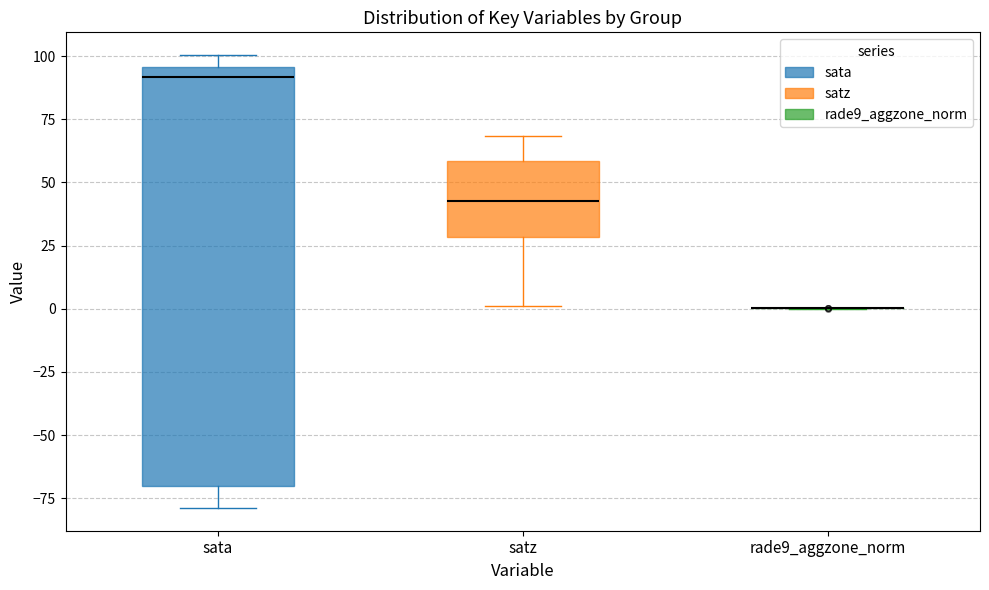

Comparing the boxes themselves (not the whiskers), which one is the tallest?

sata